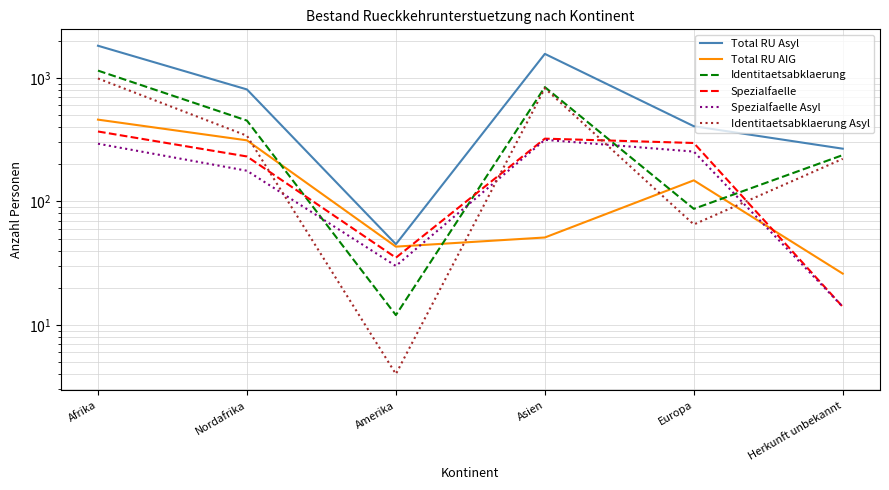

What position from the right is Asien?

3